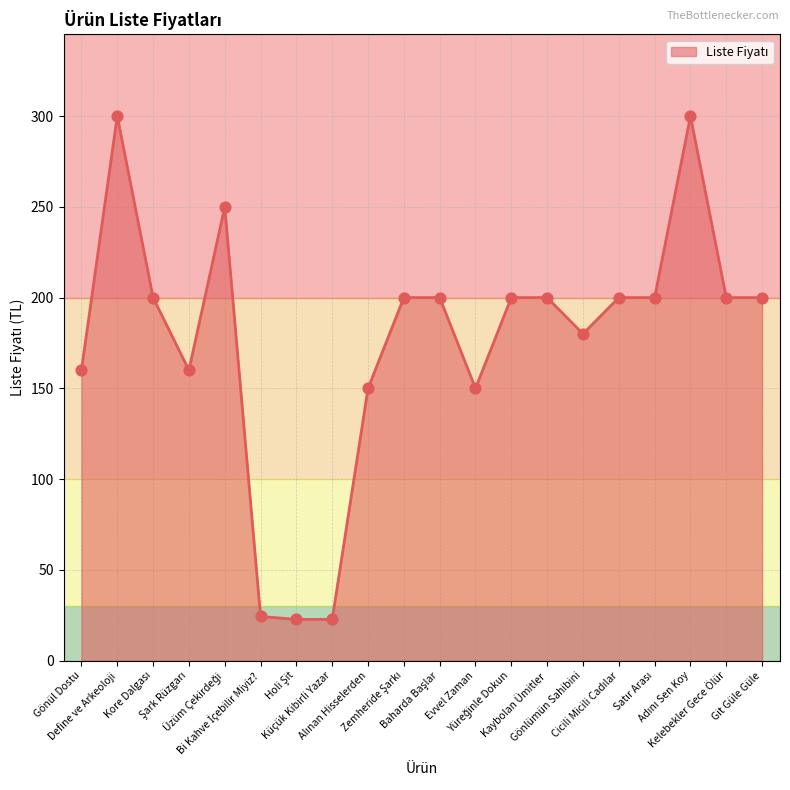

What is the difference between the maximum and minimum values?

277.3